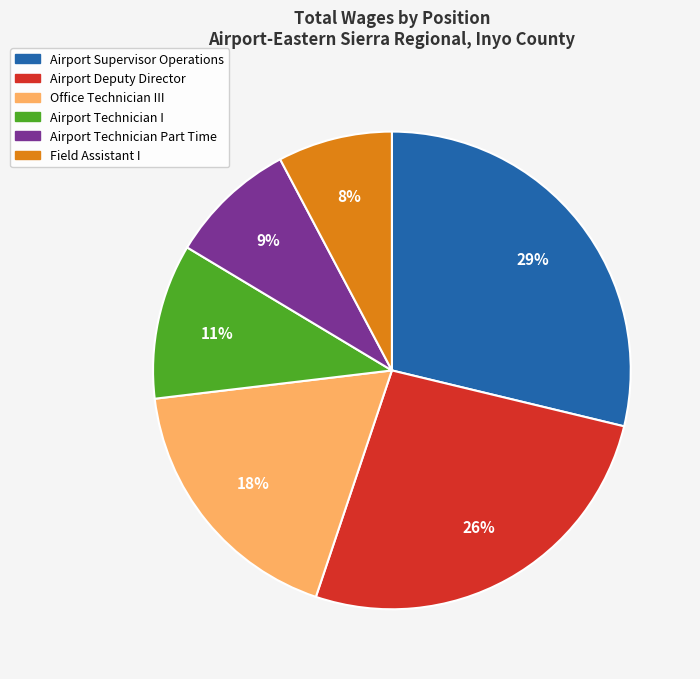

Does any single category account for the majority?

No